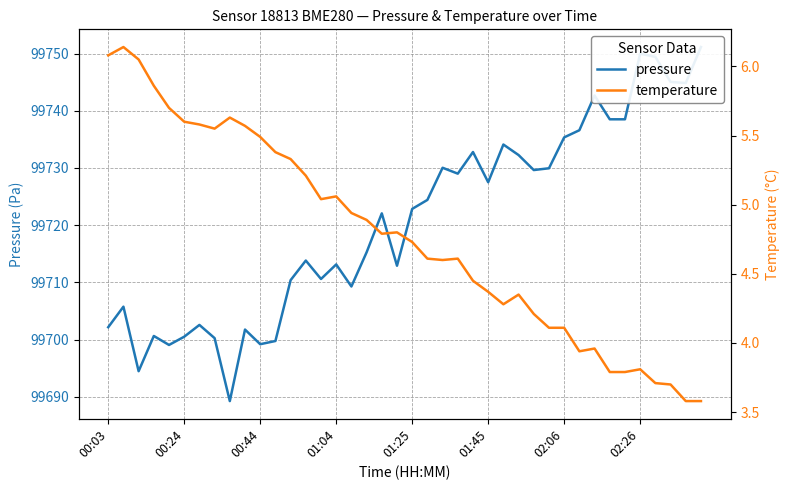

What is the highest value of the temperature series?

6.1